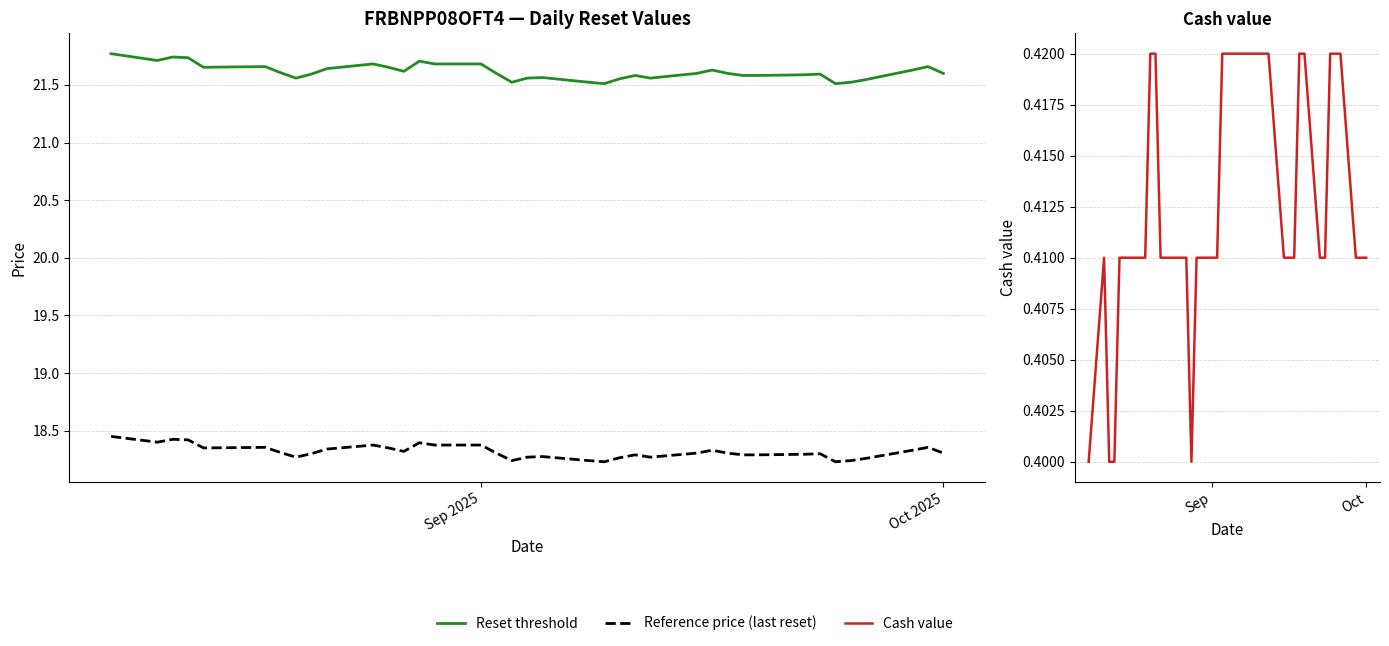

True or false: Cash value has more than 1 interior local peaks.

False